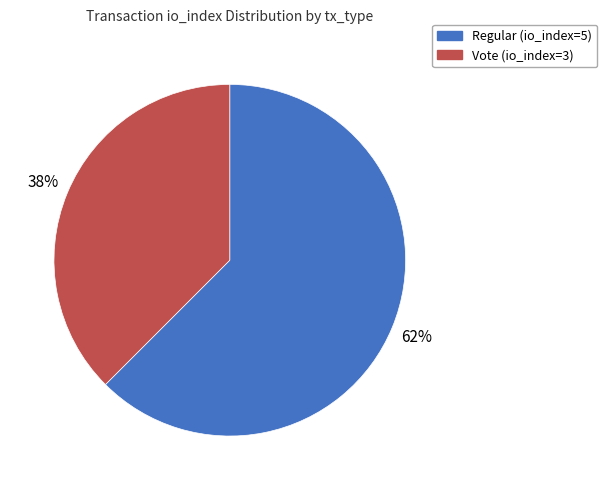

What is the majority slice?

Regular (io_index=5)